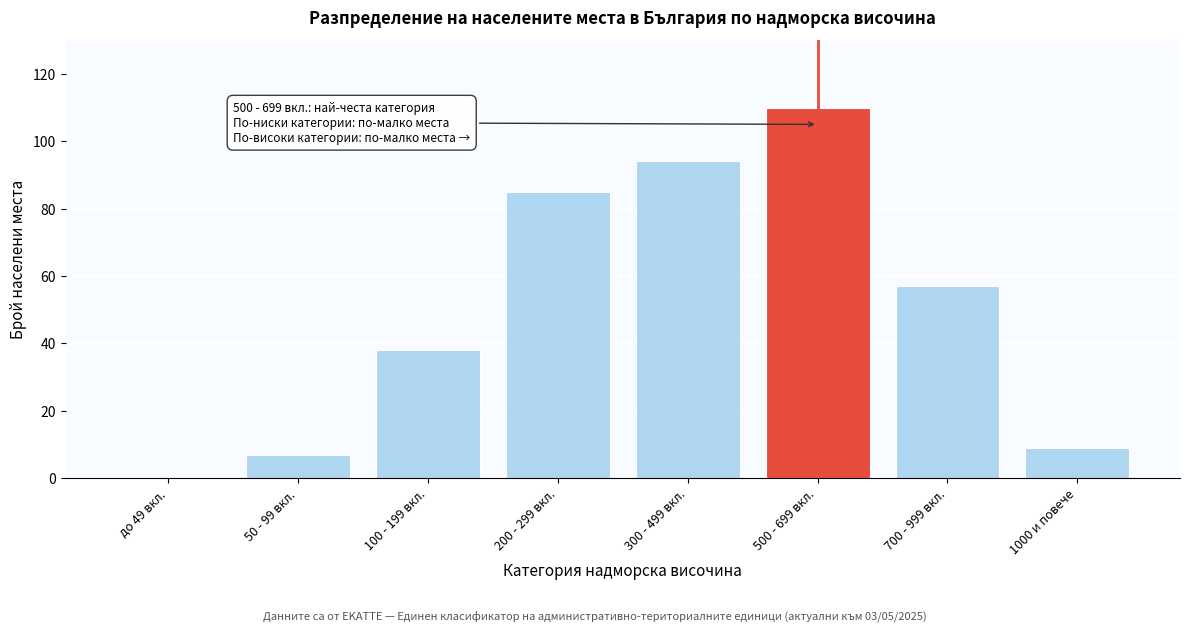

What is the sum of all values?

400